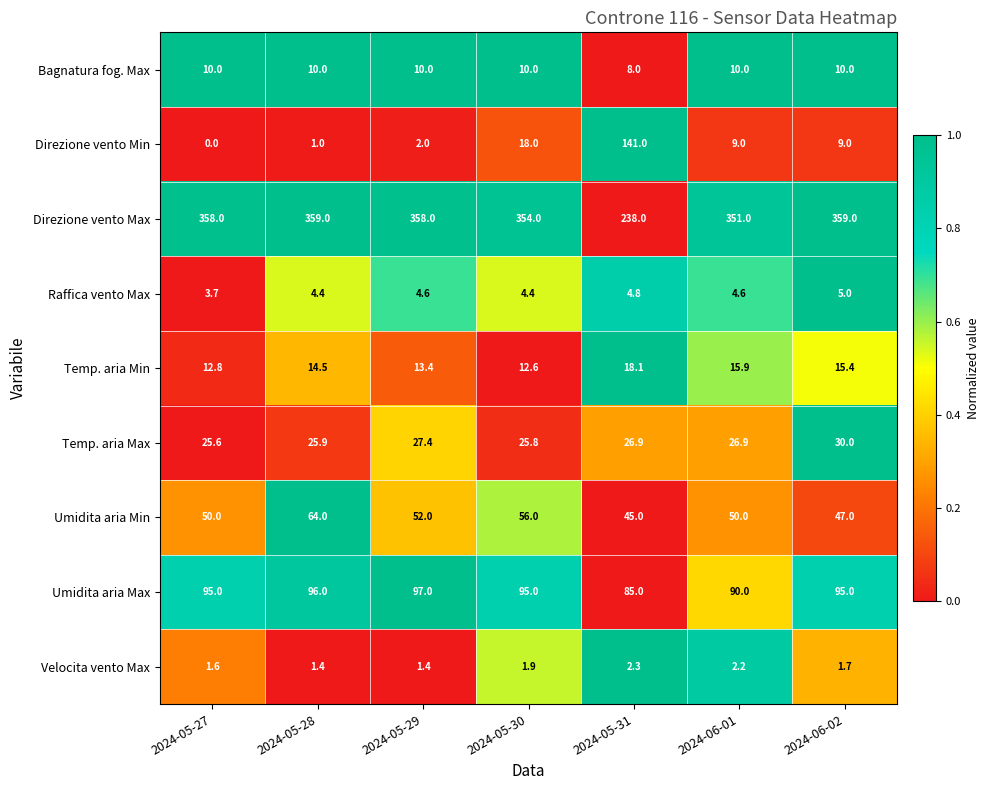

Rank the series at 2024-05-27 from lowest to highest value.

Direzione vento Min, Velocita vento Max, Raffica vento Max, Bagnatura fog. Max, Temp. aria Min, Temp. aria Max, Umidita aria Min, Umidita aria Max, Direzione vento Max